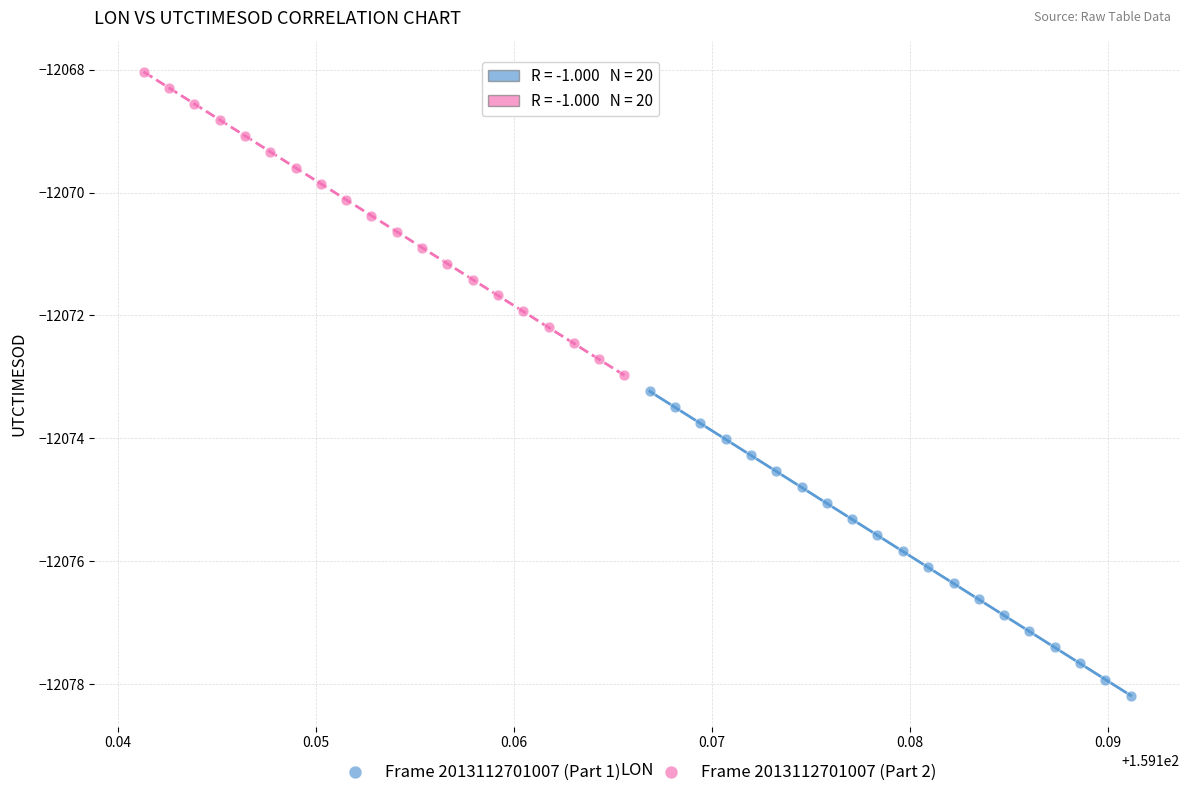

What are all the series names shown in the legend?

Frame 2013112701007 (Part 1), Frame 2013112701007 (Part 2)